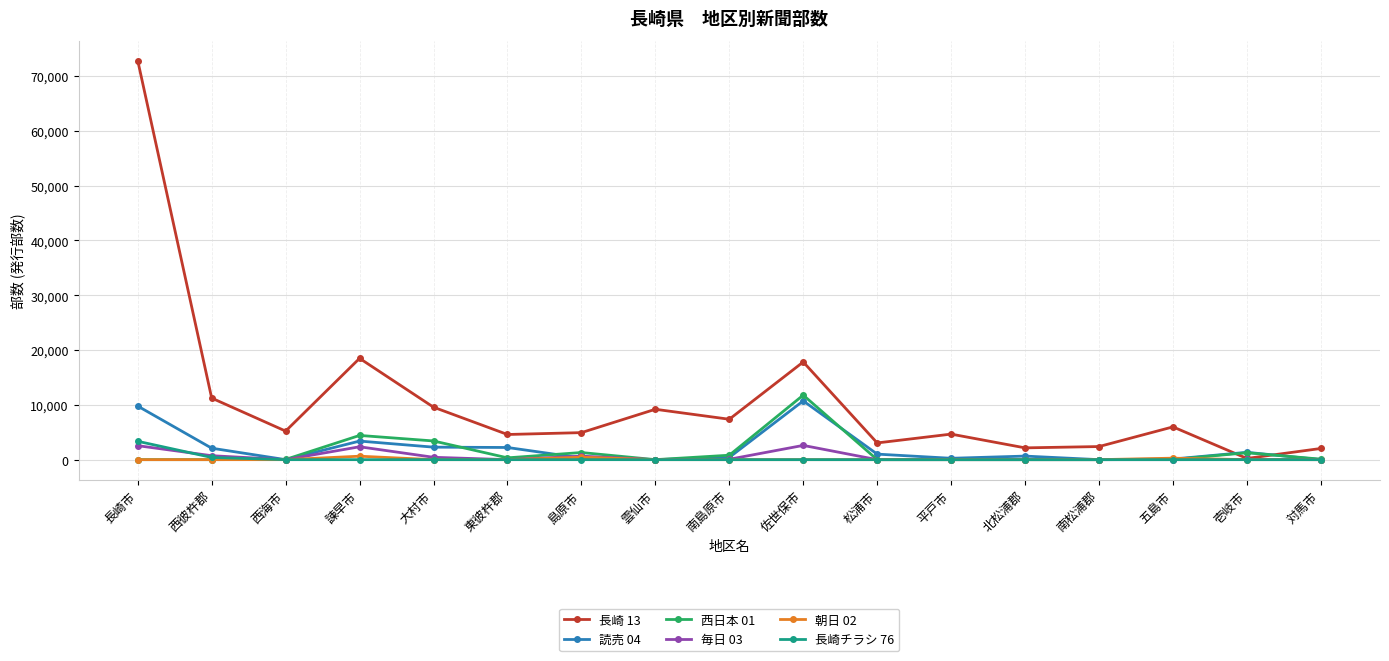

At which label does 長崎 13 reach its minimum?

壱岐市